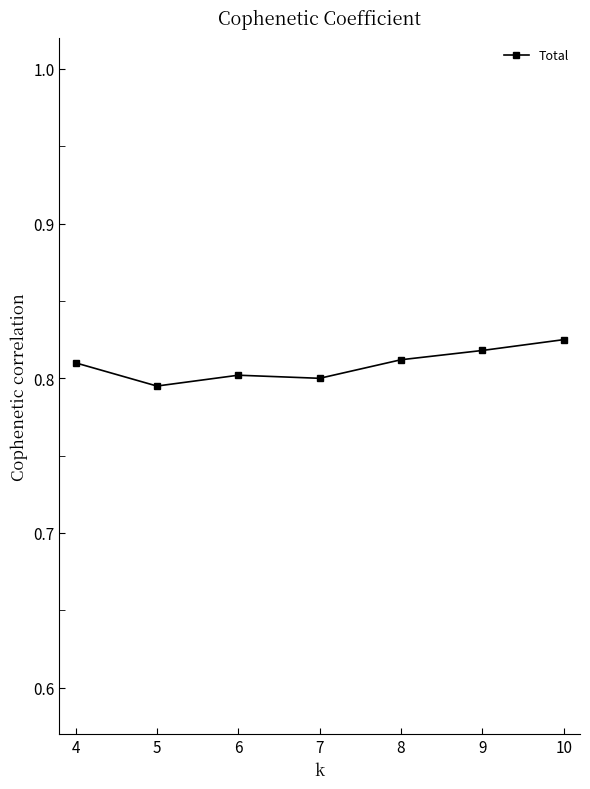

Between 6 and 10, which is larger?

10